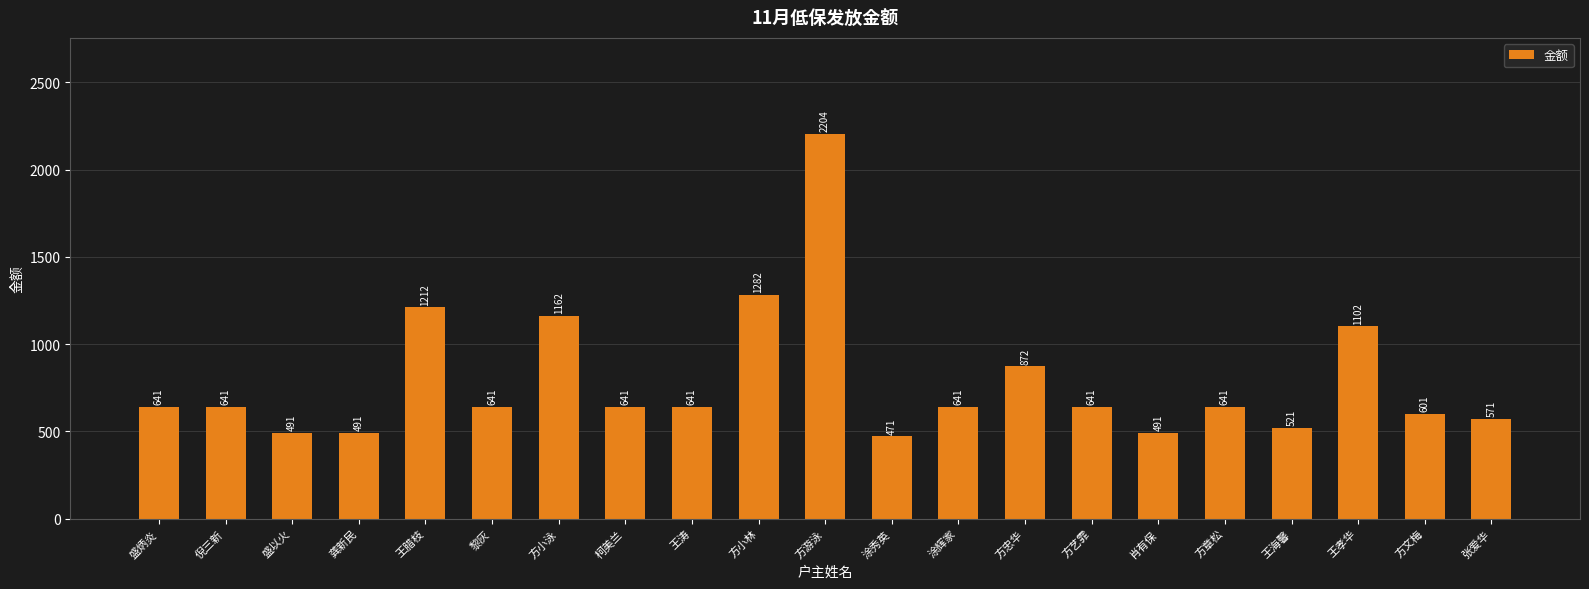

Which has a higher value, 方小林 or 方章松?

方小林